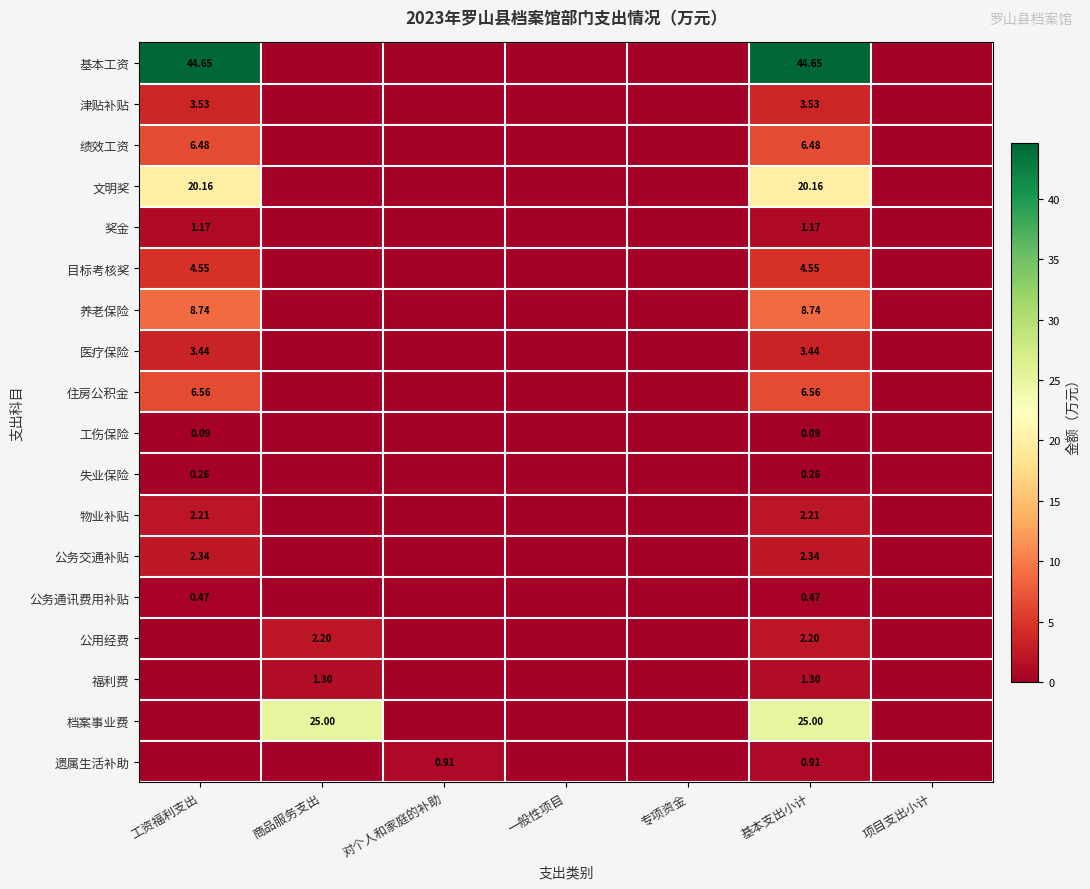

At 基本支出小计, list the series in order from smallest to largest.

工伤保险, 失业保险, 公务通讯费用补贴, 遗属生活补助, 奖金, 福利费, 公用经费, 物业补贴, 公务交通补贴, 医疗保险, 津贴补贴, 目标考核奖, 绩效工资, 住房公积金, 养老保险, 文明奖, 档案事业费, 基本工资